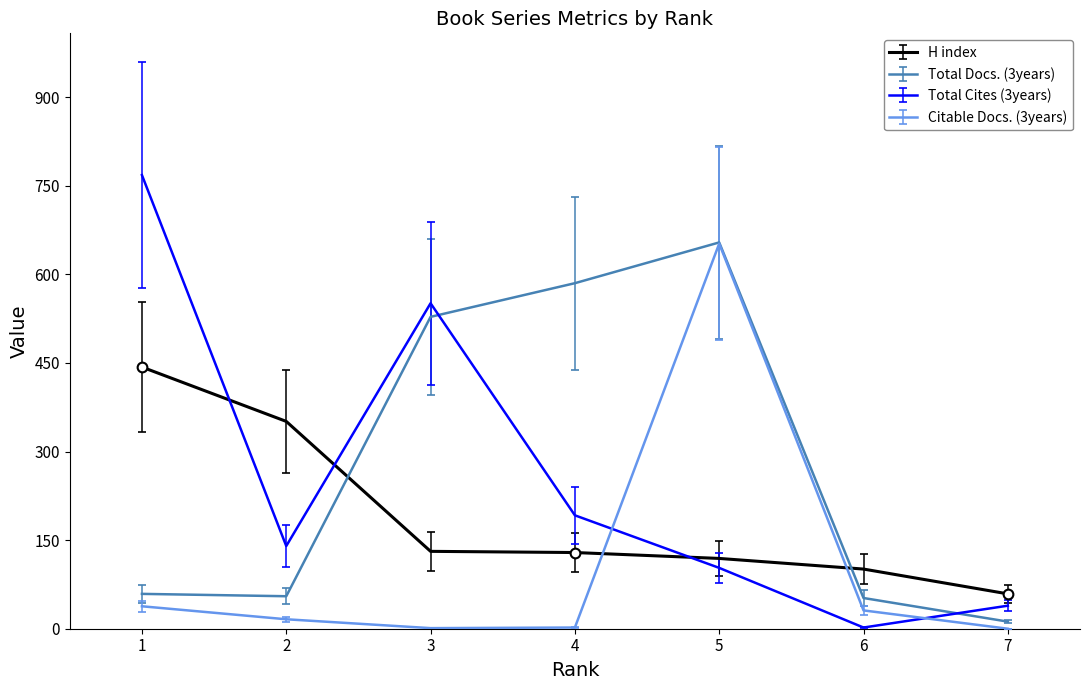

Which series has the largest range (max minus min)?

Total Cites (3years)